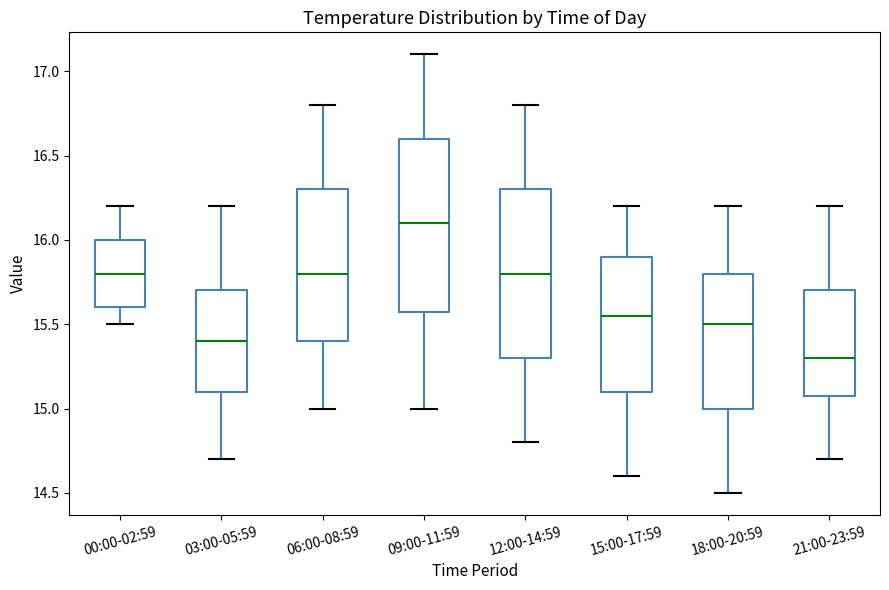

Which box has the highest median line?

09:00-11:59